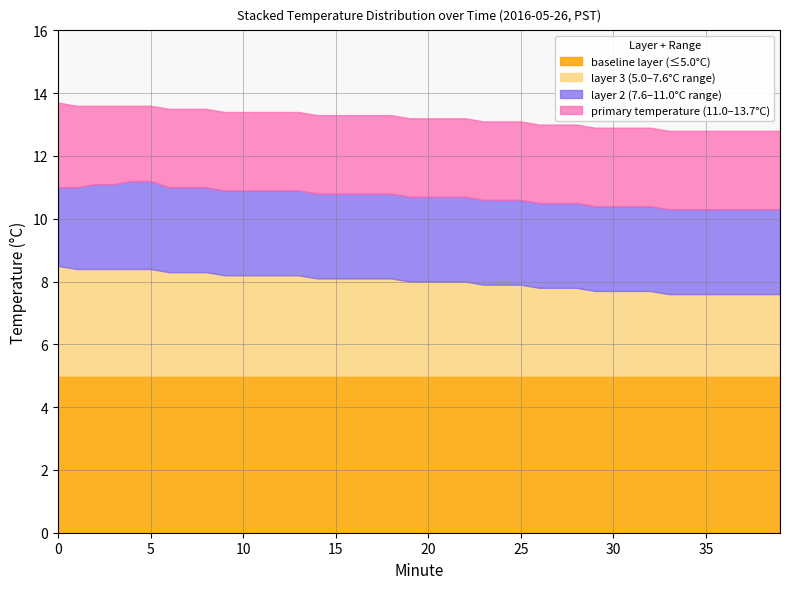

What is the sum of the Minute (0-9) values at 9 and 20?

29.0